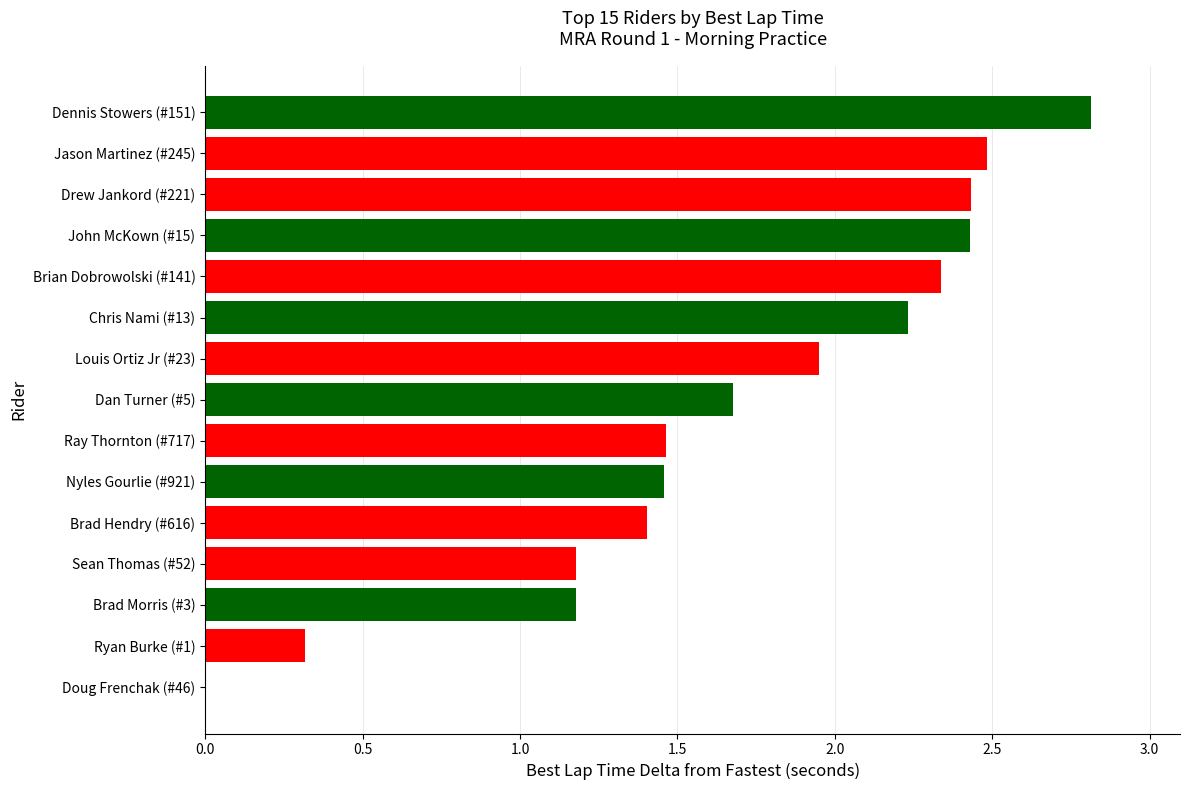

Between Louis Ortiz Jr (#23) and Dan Turner (#5), which is larger?

Louis Ortiz Jr (#23)